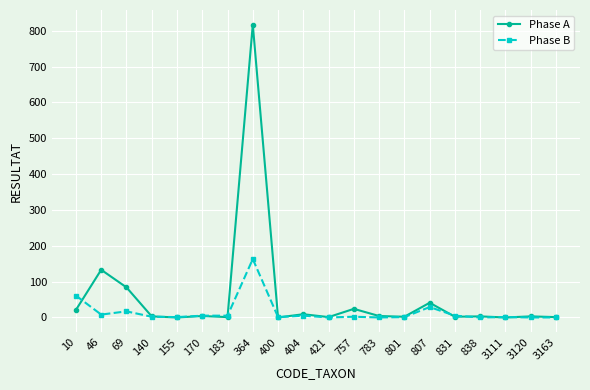

Is it true that Phase A equals 0 at 400?

True